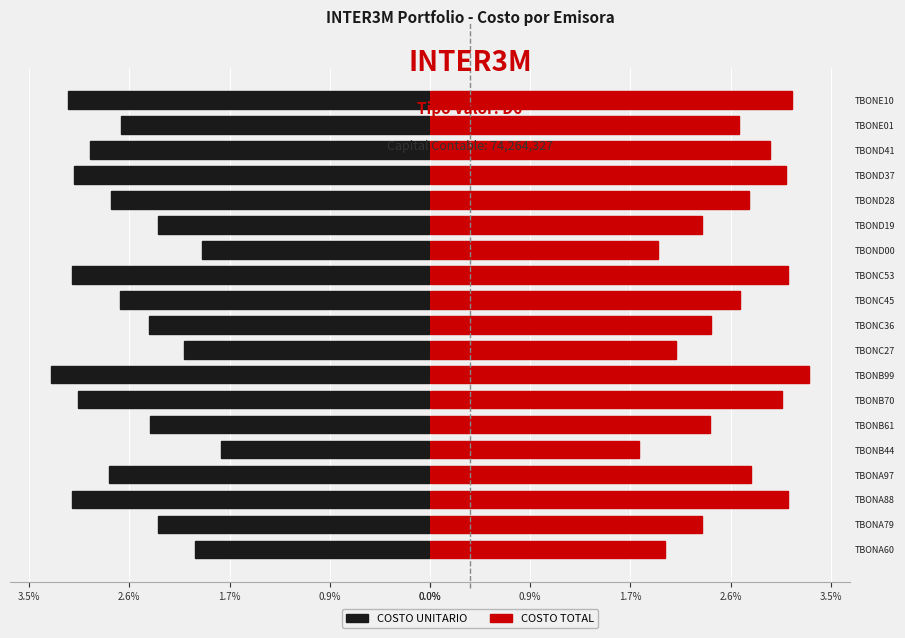

What is the total value across all series at TBOND19?

4.7